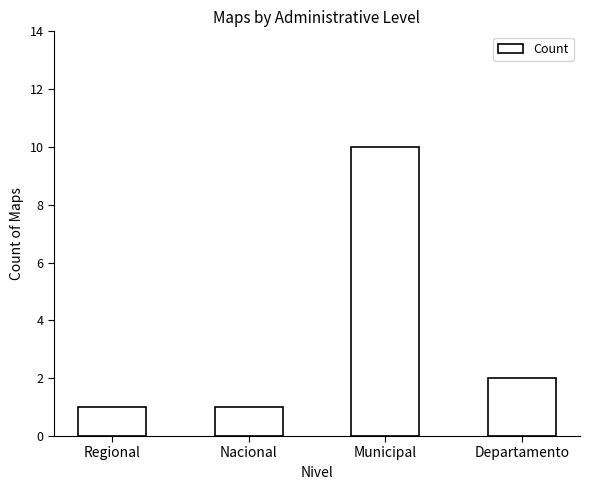

What is the minimum value shown in the chart?

1